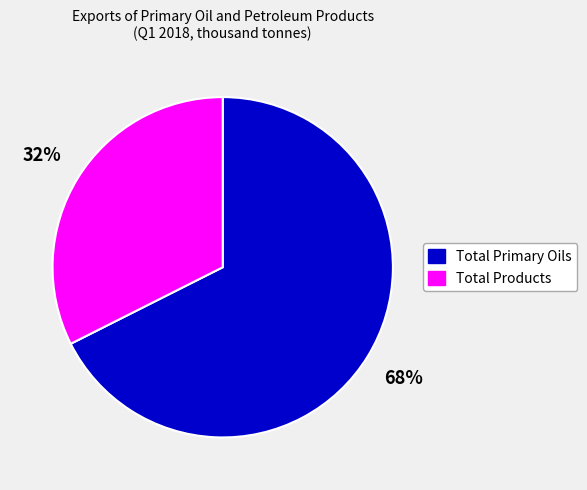

Is there a majority slice in this chart?

Yes